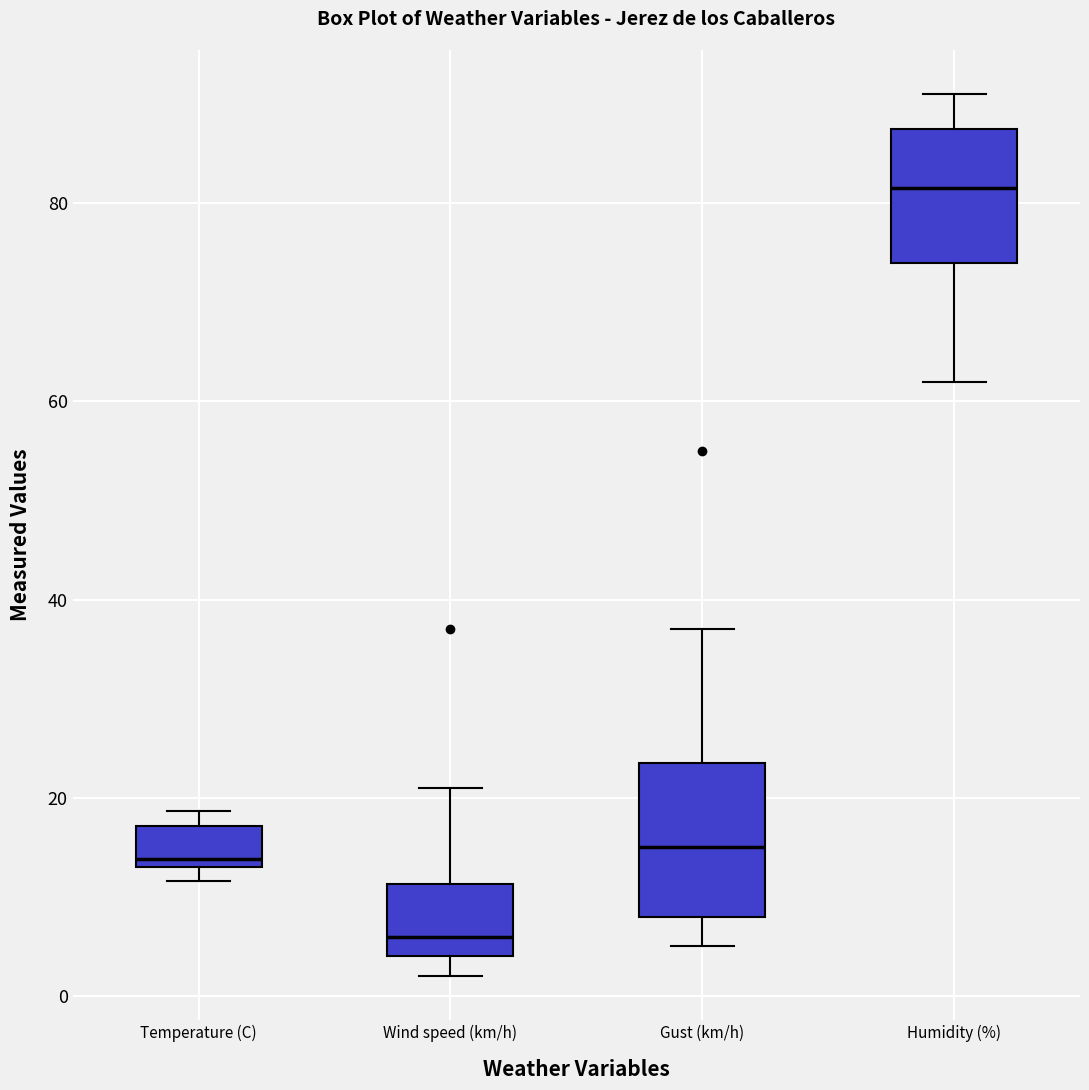

Comparing the boxes themselves (not the whiskers), which one is the tallest?

Gust (km/h)